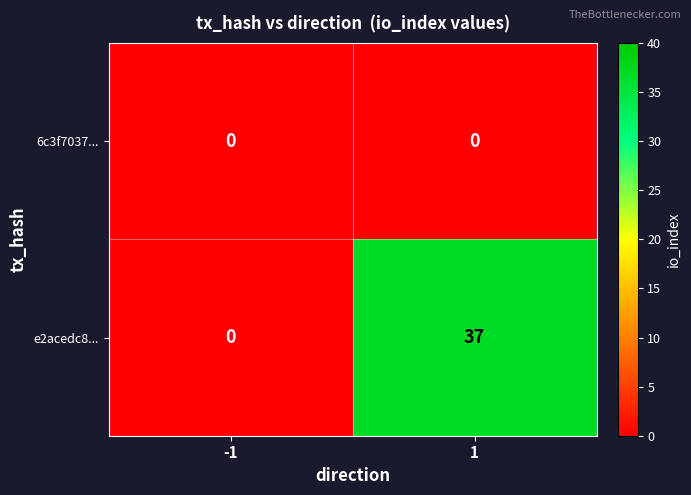

List the series in order of their overall mean, lowest first.

6c3f7037..., e2acedc8...